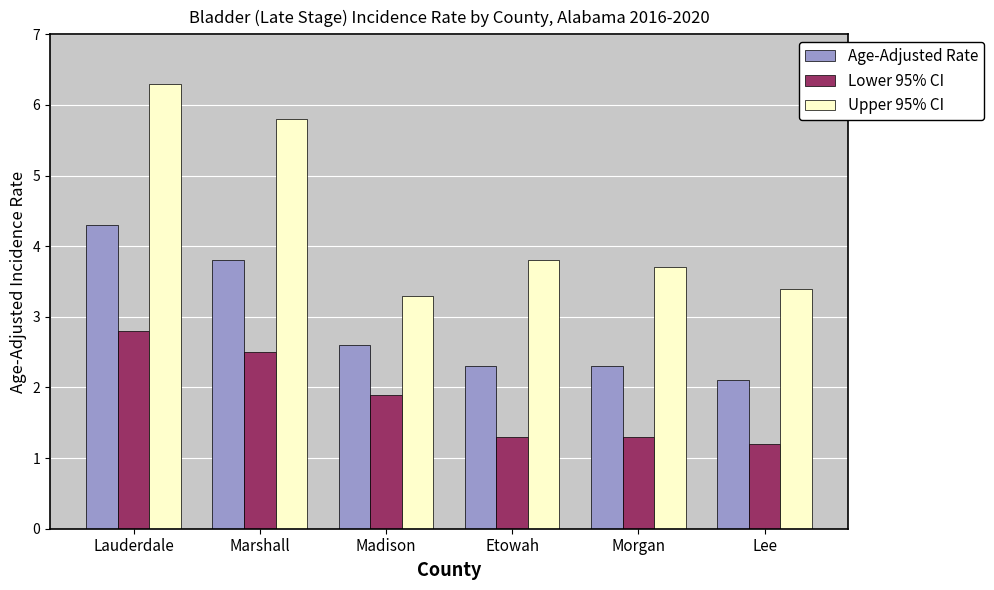

At how many categories does at least one series exceed 1?

6